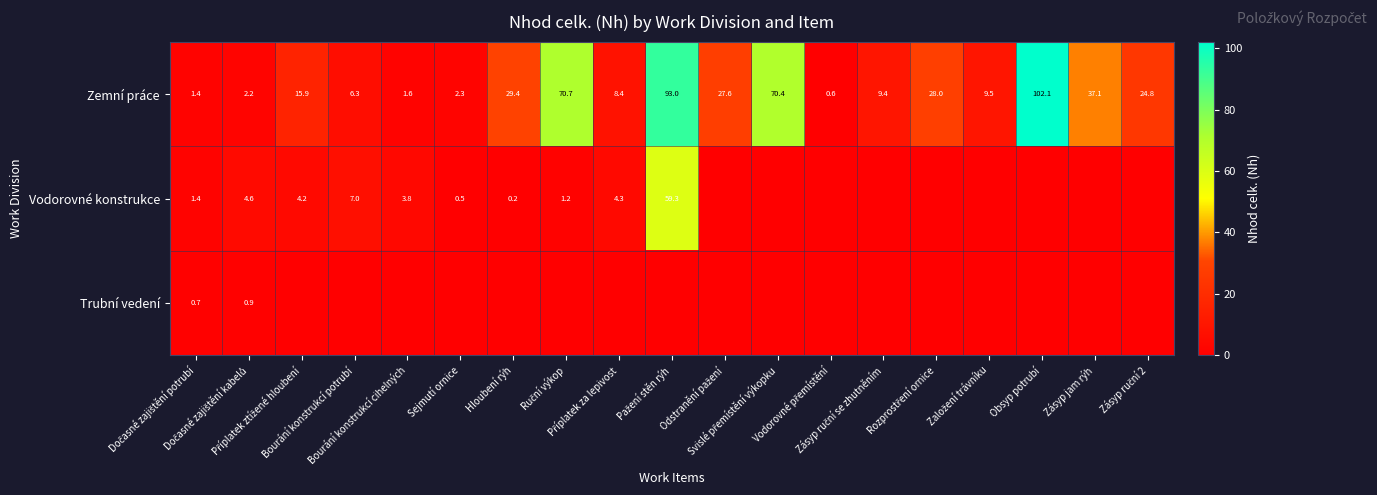

What is the average value of the Zemní práce series?

28.5